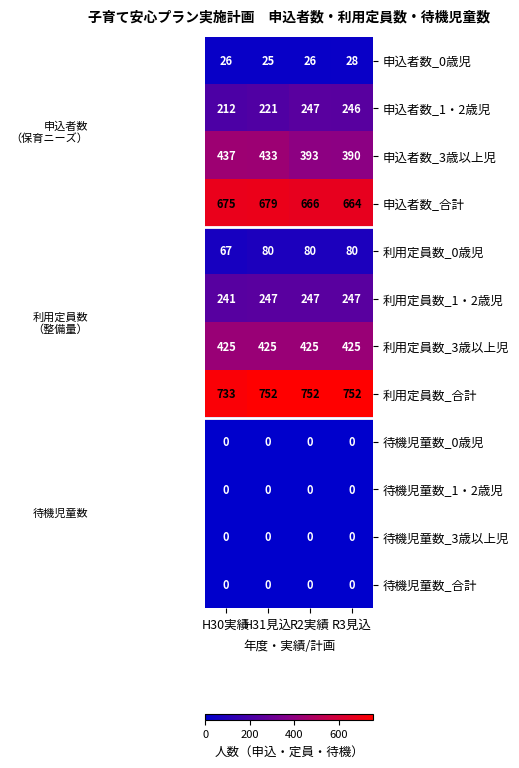

Count the number of data series in this chart.

12